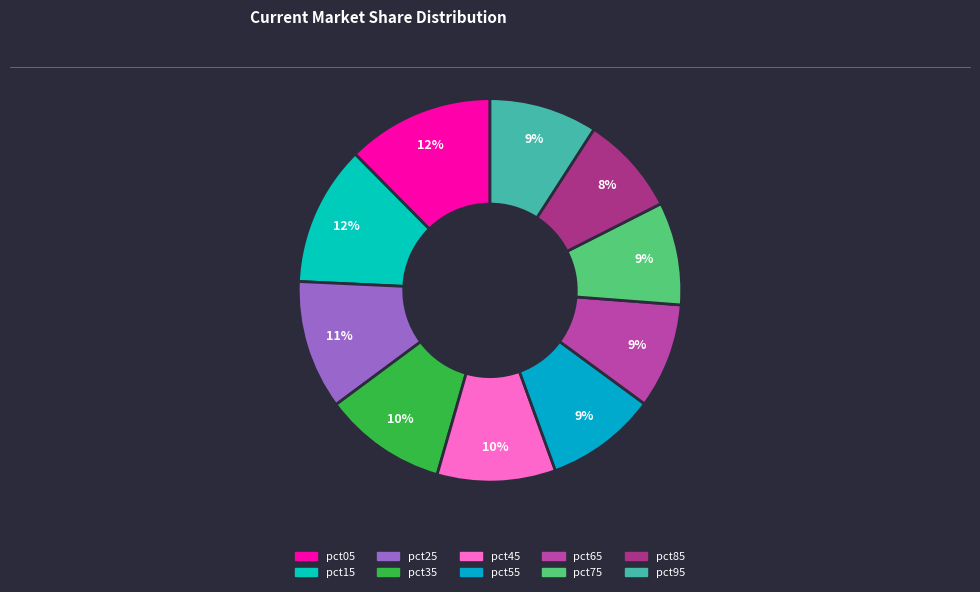

What percentage is the pct05 slice, to the nearest percent?

12%